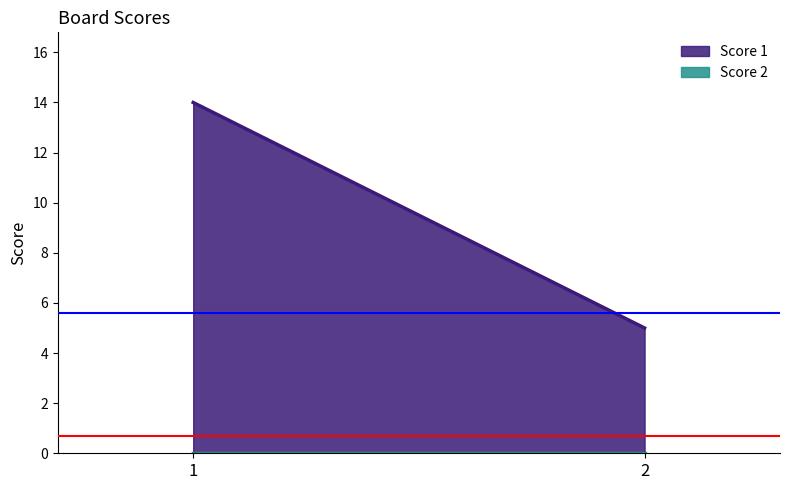

Reading left to right, extract all data points from this chart.

Score 1: 14	5
Score 2: 0	0